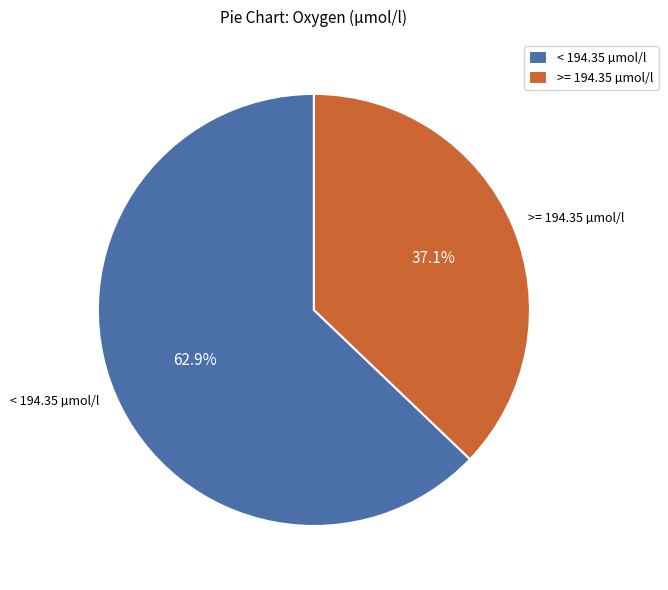

How many slices are in this pie chart?

2